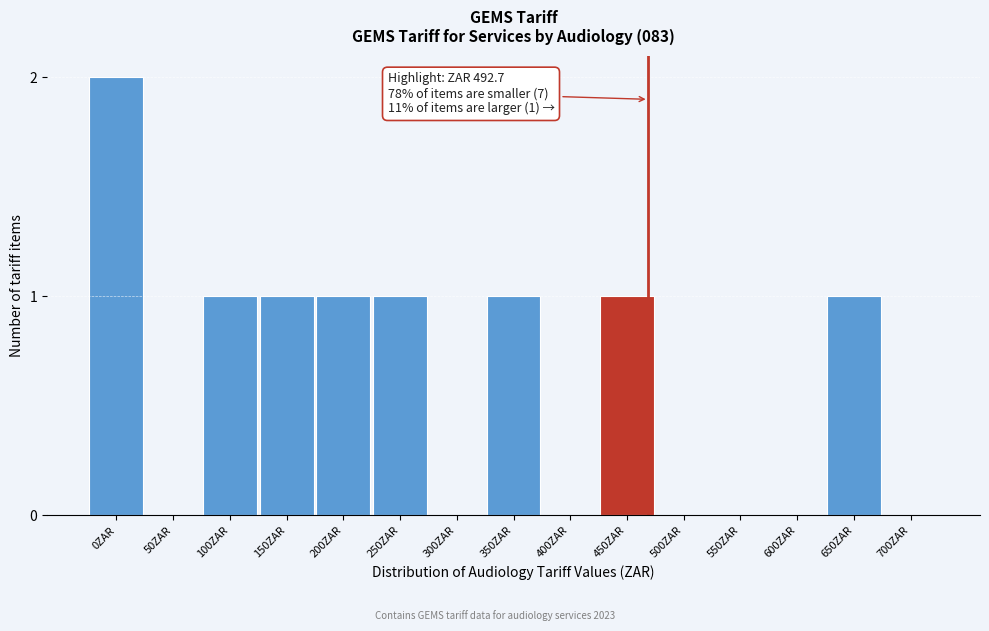

Reading left to right, list all the values displayed in this chart.

0ZAR=2	50ZAR=0	100ZAR=1	150ZAR=1	200ZAR=1	250ZAR=1	300ZAR=0	350ZAR=1	400ZAR=0	450ZAR=1	500ZAR=0	550ZAR=0	600ZAR=0	650ZAR=1	700ZAR=0